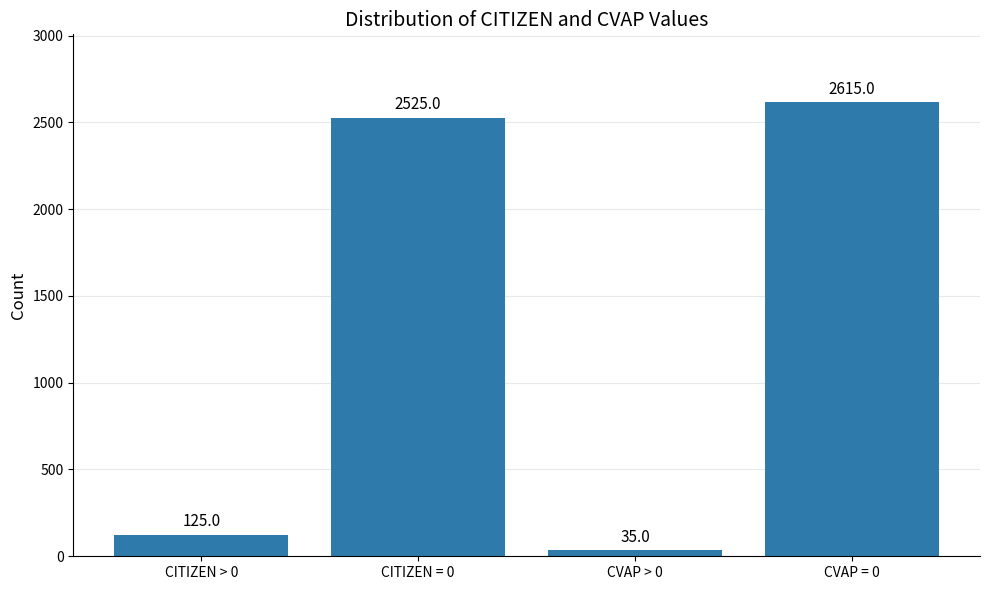

Which category has the lowest value across all series?

CVAP > 0